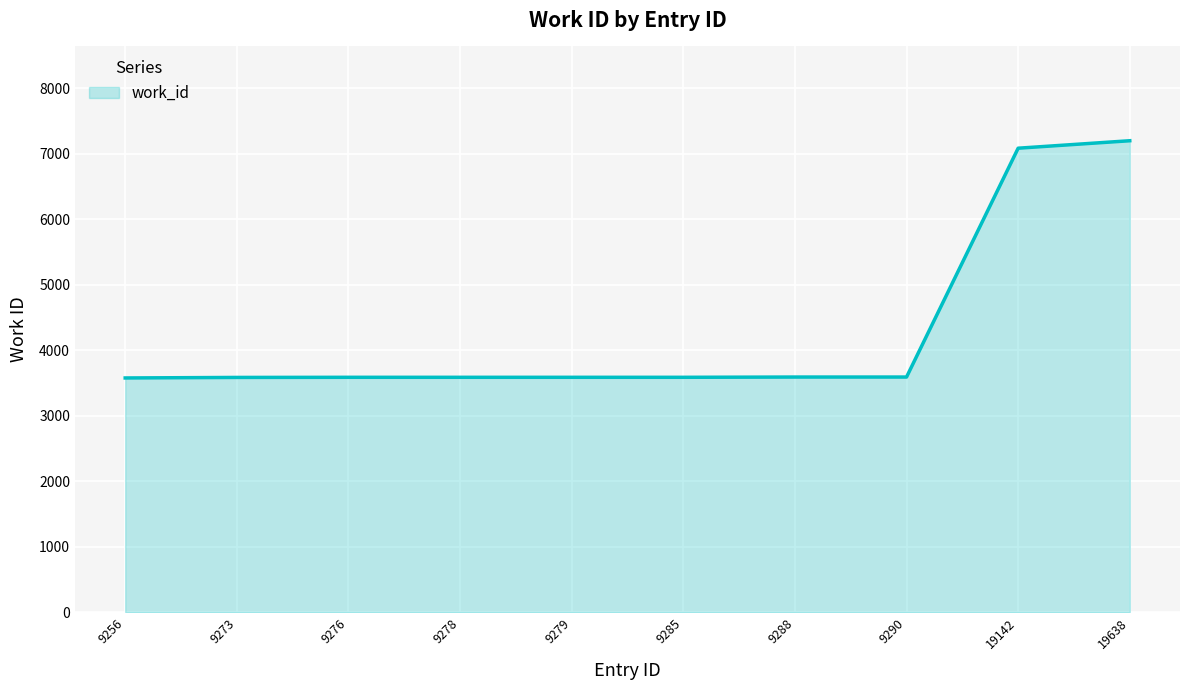

Between 19638 and 9279, which is larger?

19638